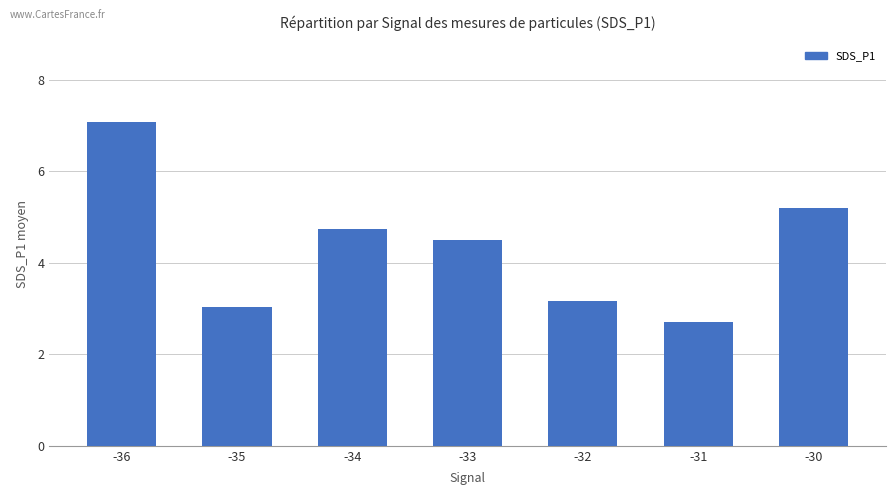

What is the greatest value displayed?

7.1